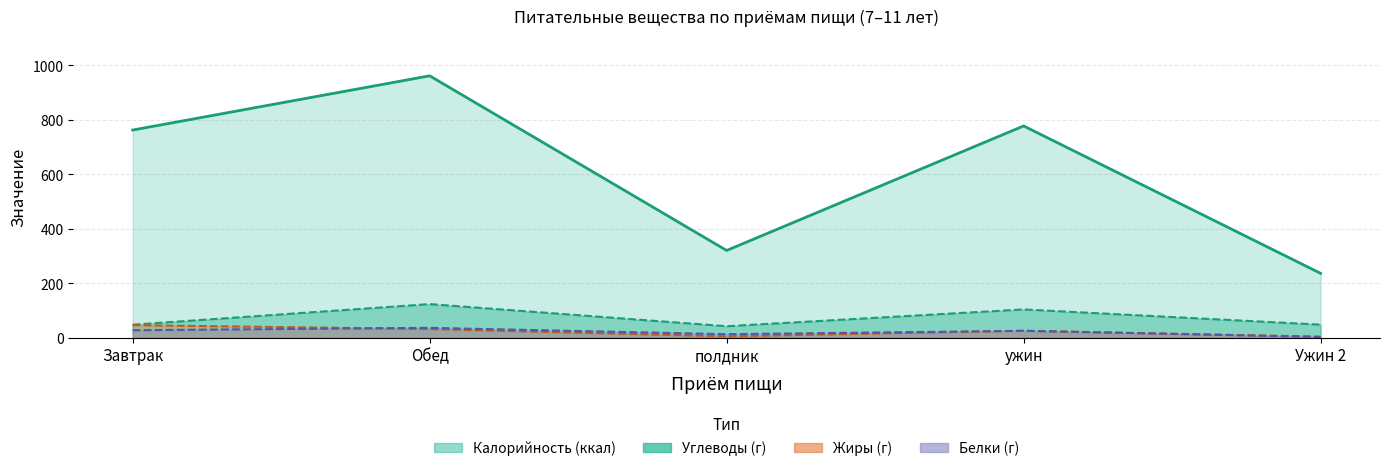

What is the total value across all series at полдник?

383.6